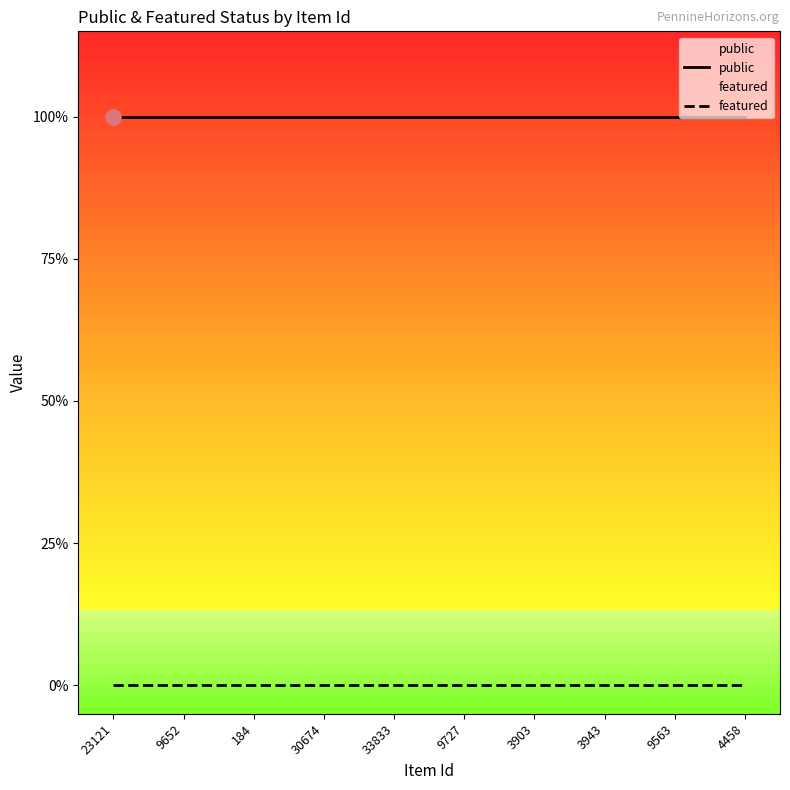

Which series has the largest total across all categories?

public